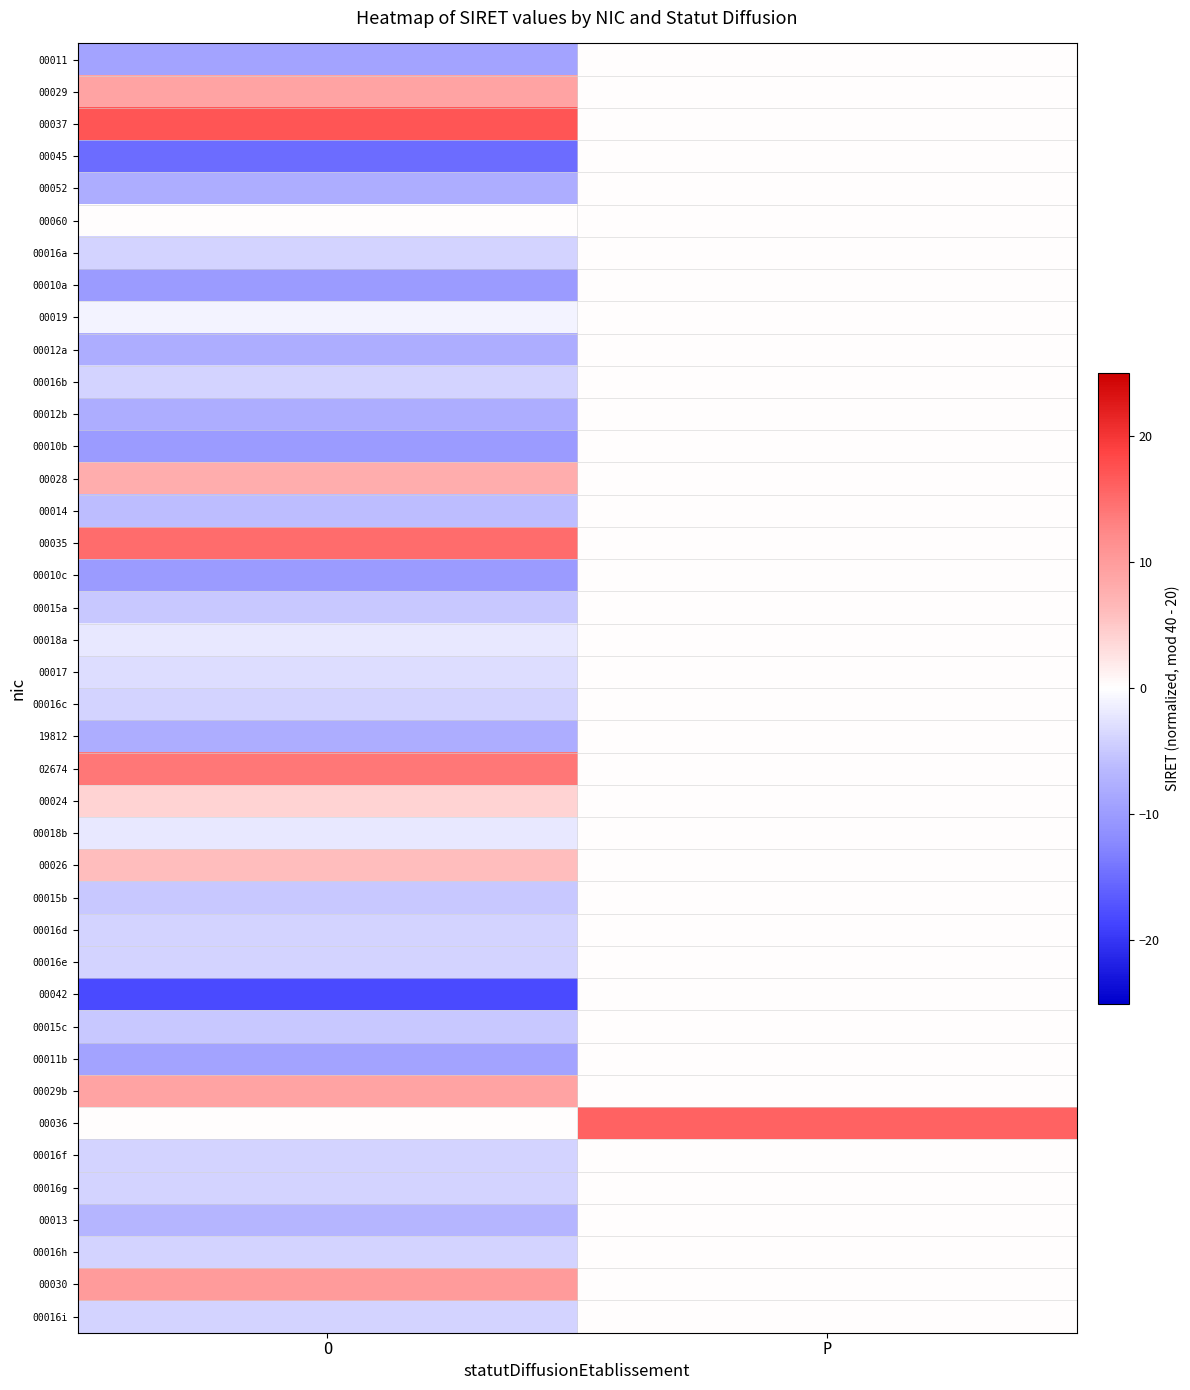

What is the spread (max minus min) of values at P?

16